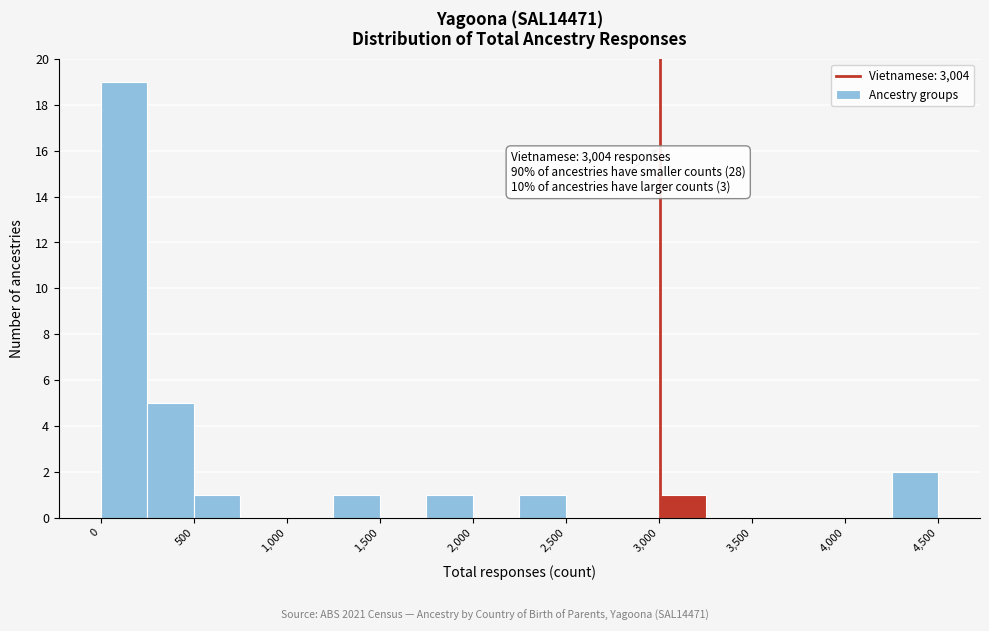

Which range on the x-axis has the tallest bar?

0 to 250